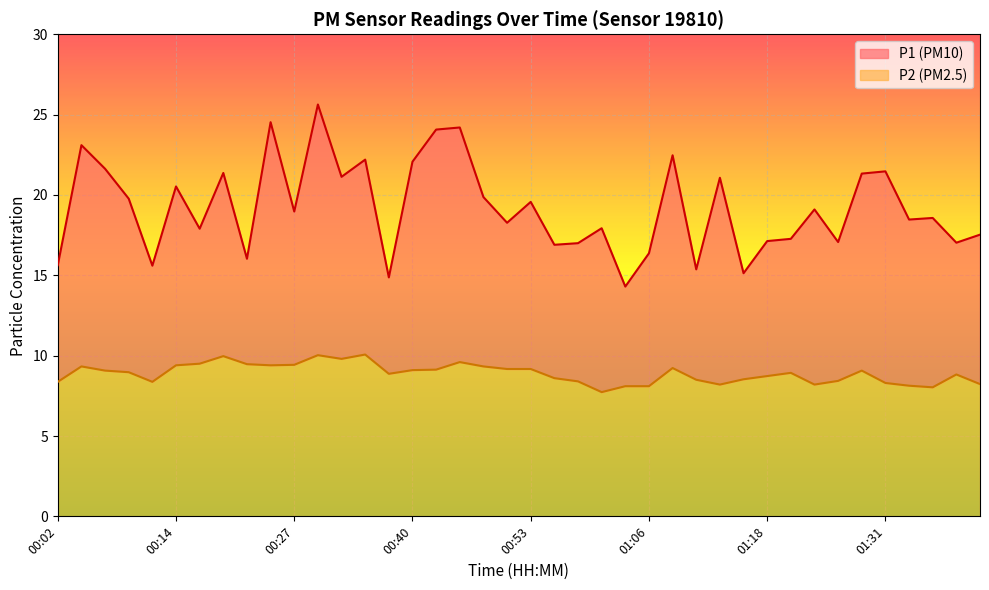

True or false: P1 and P2 intersect in this chart.

False